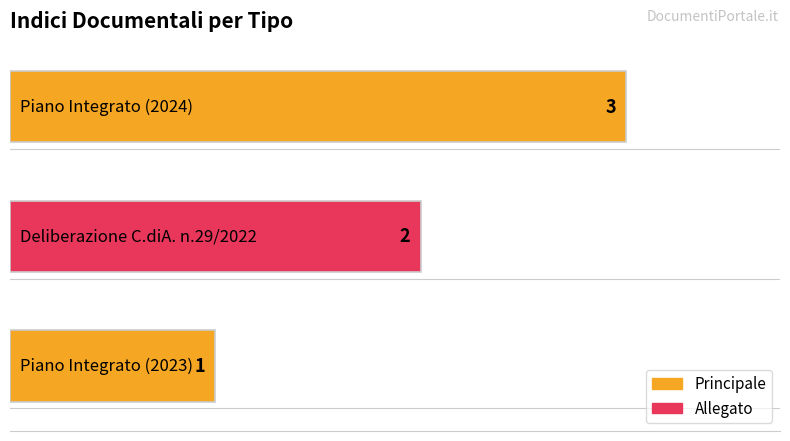

Reading left to right, extract all data points from this chart.

Piano Integrato (2023)=1	Deliberazione C.diA. n.29/2022=2	Piano Integrato (2024)=3